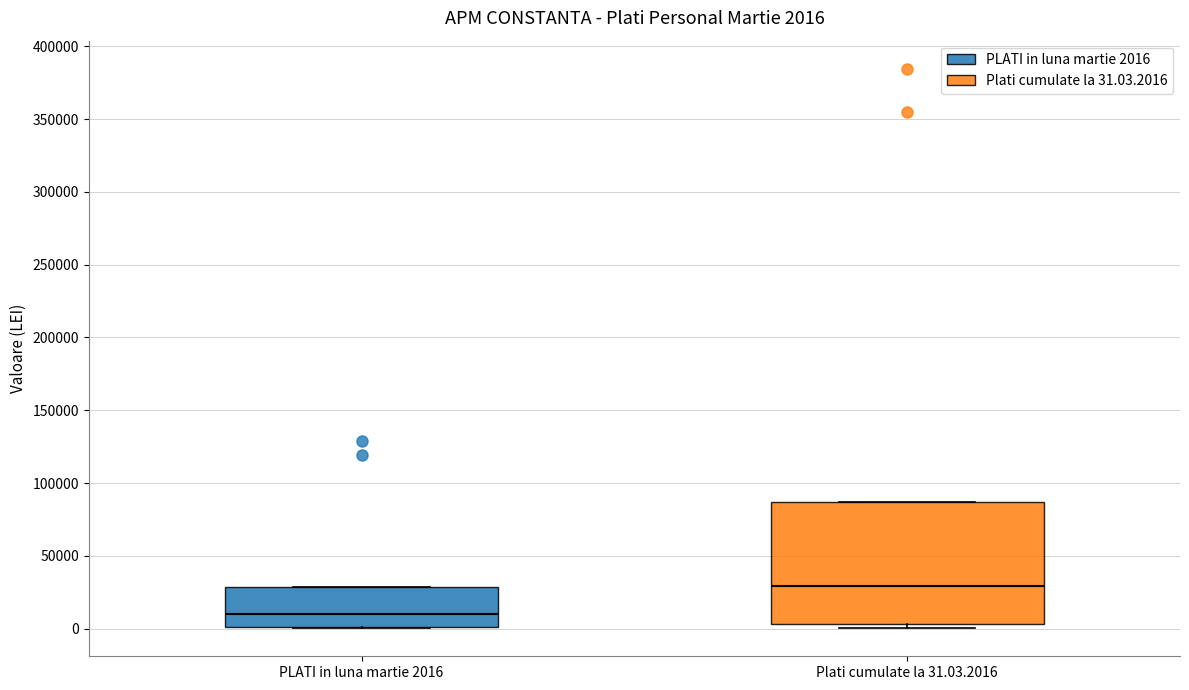

Which box is the tallest, from its lower edge to its upper edge?

Plati cumulate la 31.03.2016